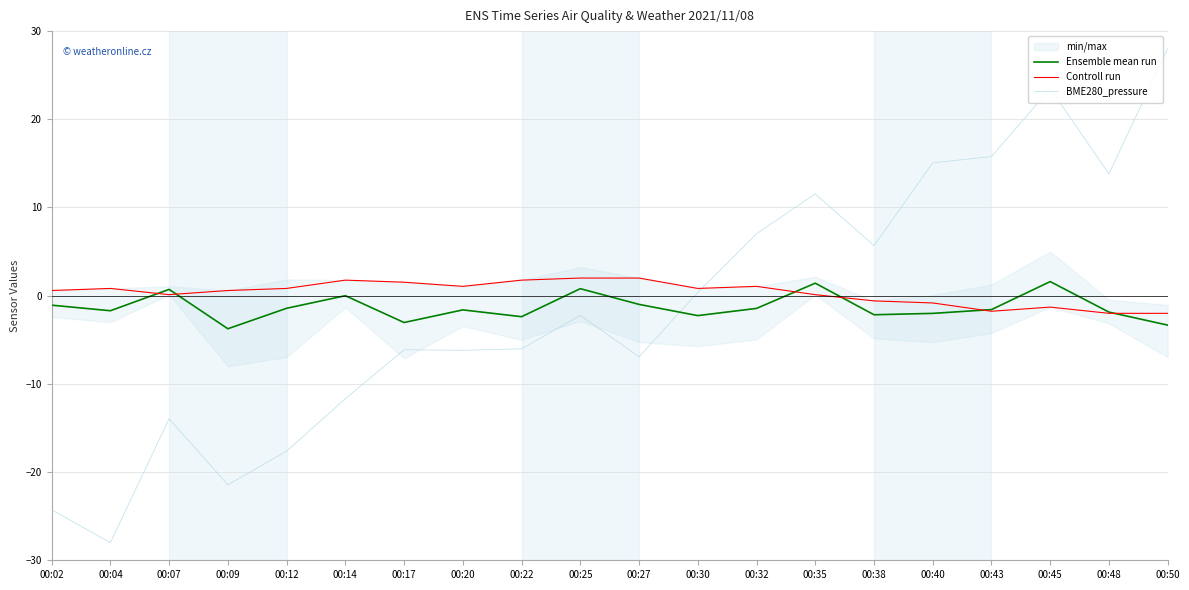

What is the sum of the BME280_pressure values at 00:09 and 00:32?

-14.4